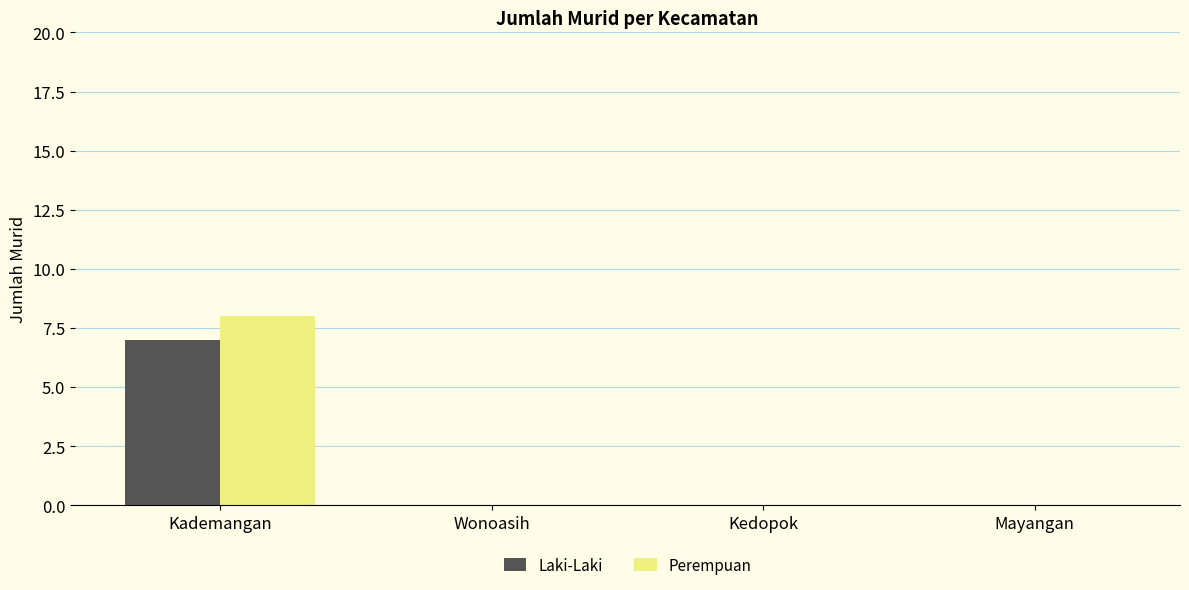

Is it true that Laki-Laki equals -5 at Wonoasih?

False